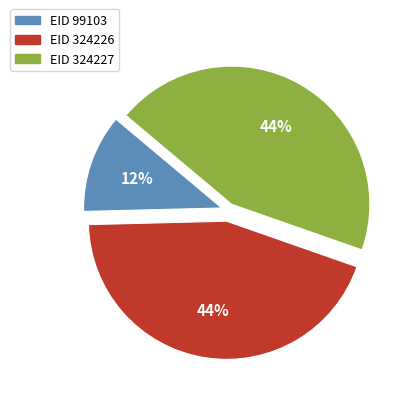

Is there any slice that represents more than half of the pie?

No